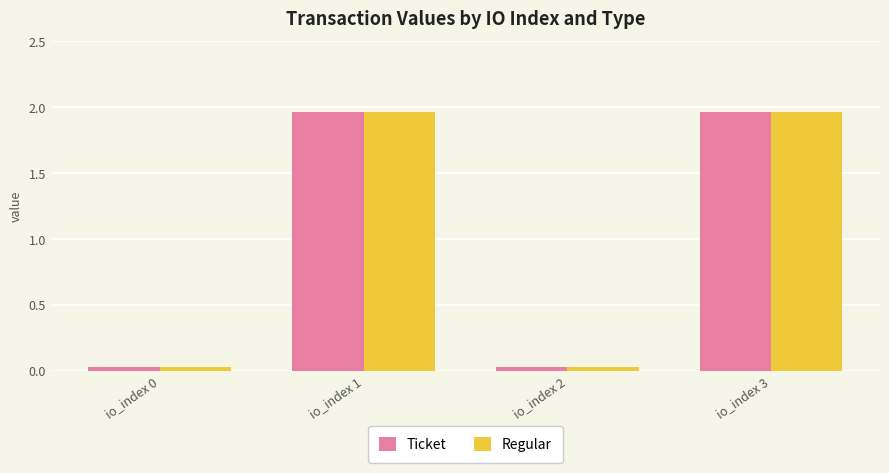

True or false: Ticket has a value of 0.5 at io_index 1.

False